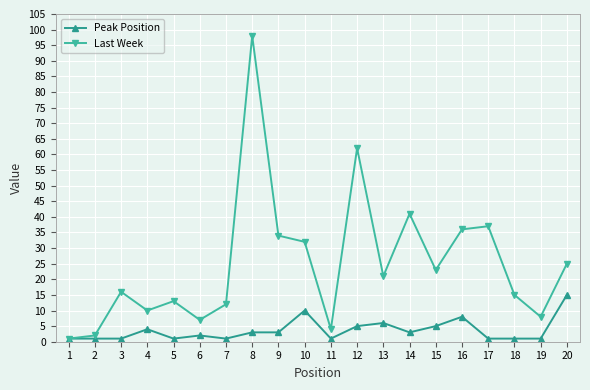

What is the sum of all Last Week values?

497